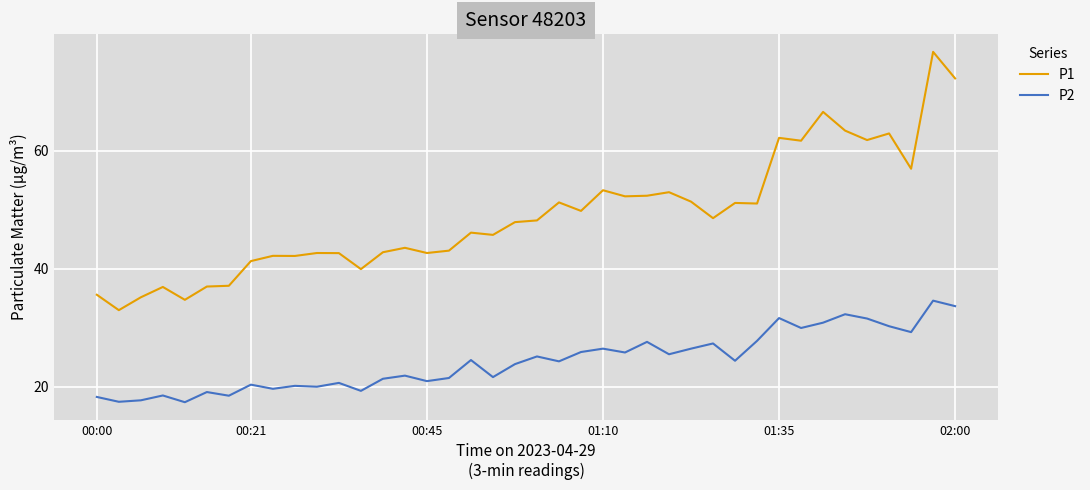

Which series has the largest range (max minus min)?

P1